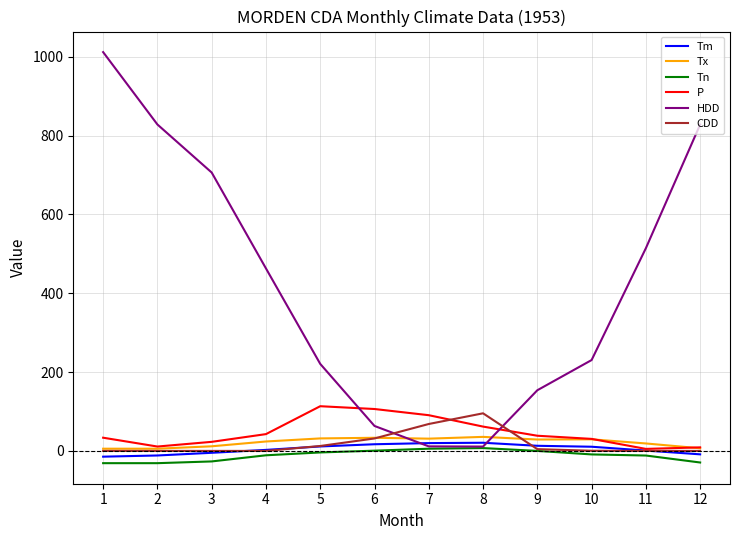

Where do Tx and HDD first cross each other?

6 and 7